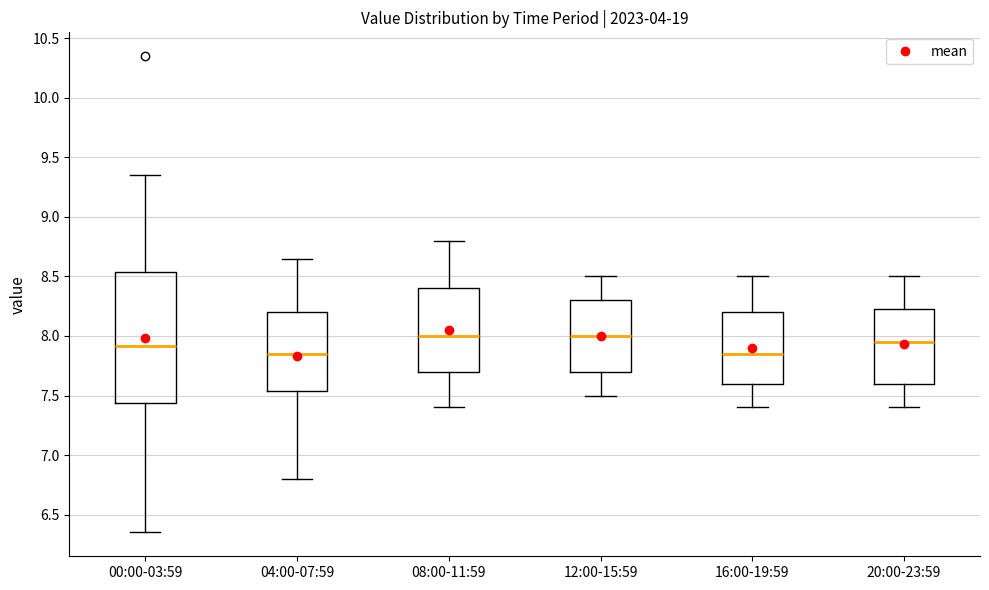

Comparing the boxes themselves (not the whiskers), which one is the tallest?

00:00-03:59